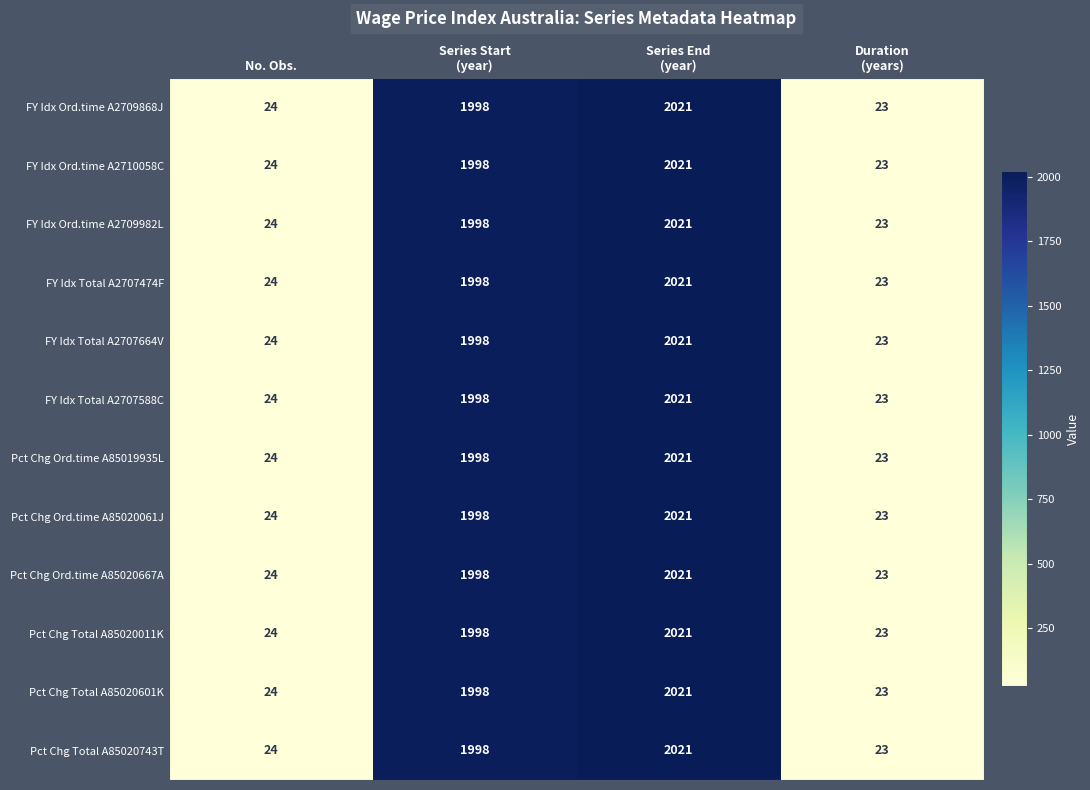

What is the total value across all series at Series Start
(year)?

23976